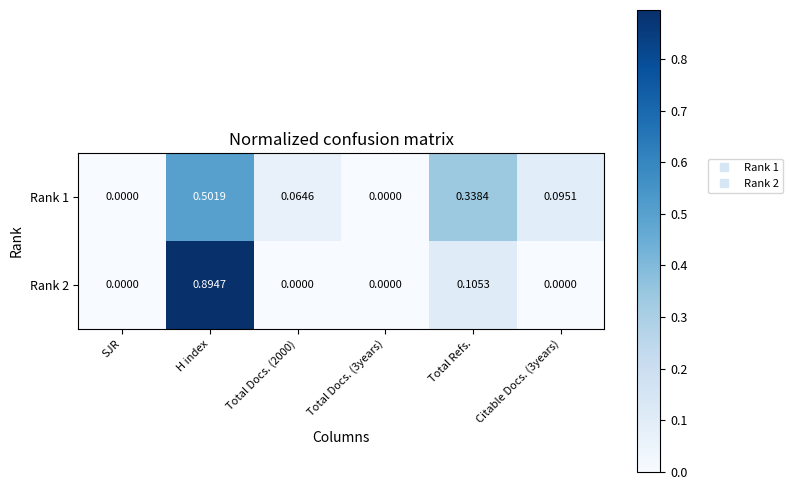

How many categories are shown in the chart?

6